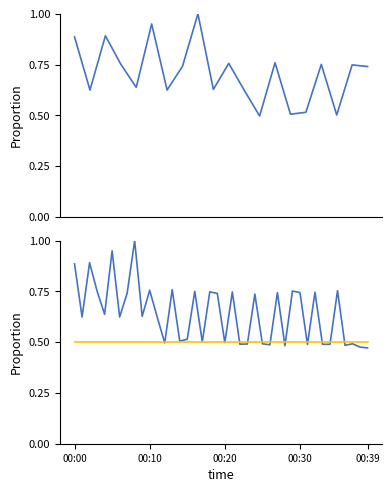

At which category is the sum across all series the highest?

8